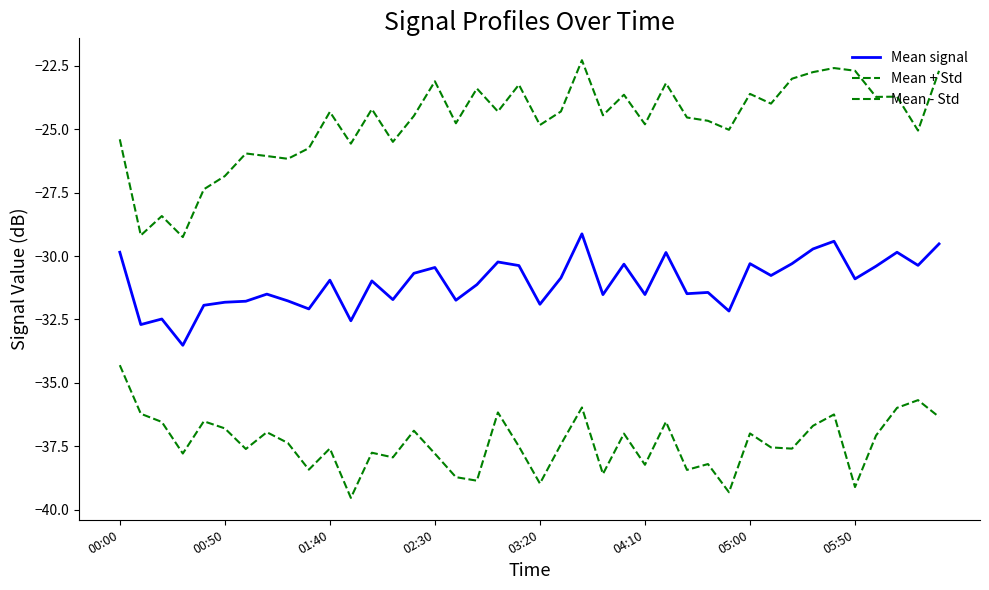

Does the chart display data point markers on the line(s)?

No